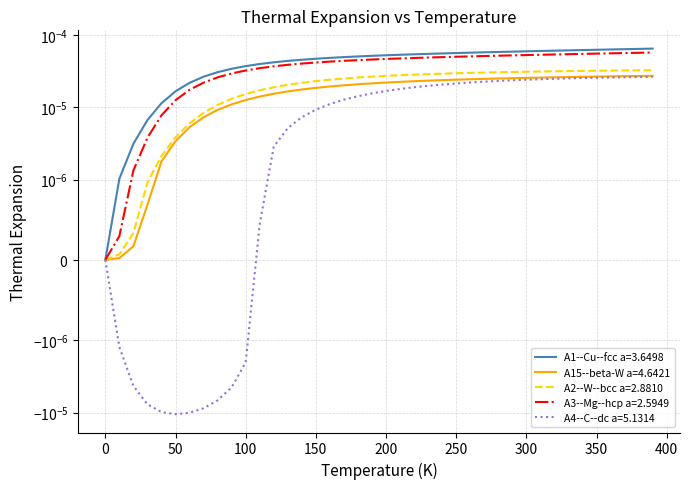

True or false: A2--W--bcc a=2.8810 has more than 2 points higher than both neighbors.

False